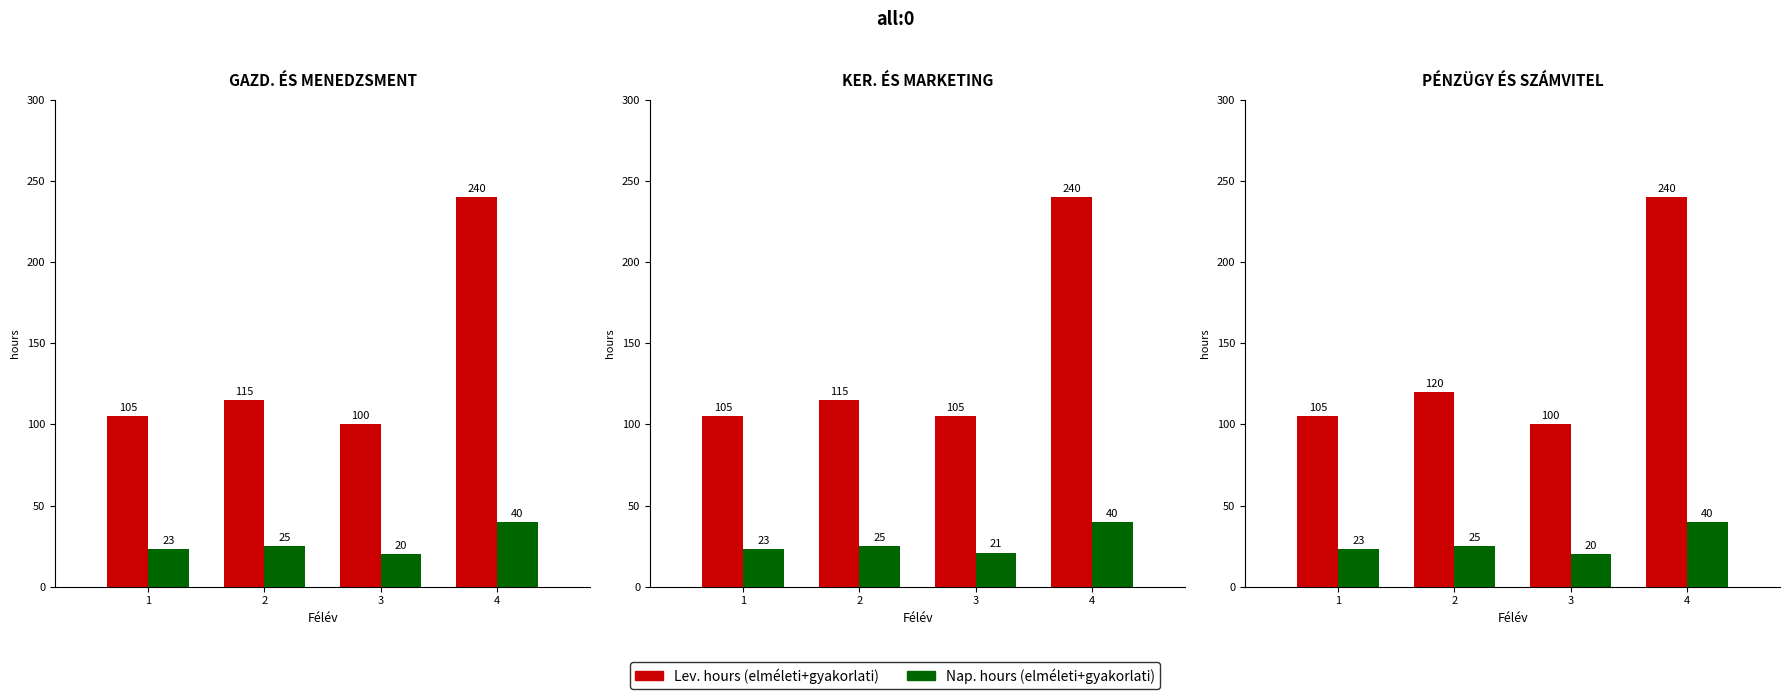

Is the value of Lev. hours (elméleti+gyakorlati) at 4 greater than the value of Nap. hours (elméleti+gyakorlati) at 4?

Yes